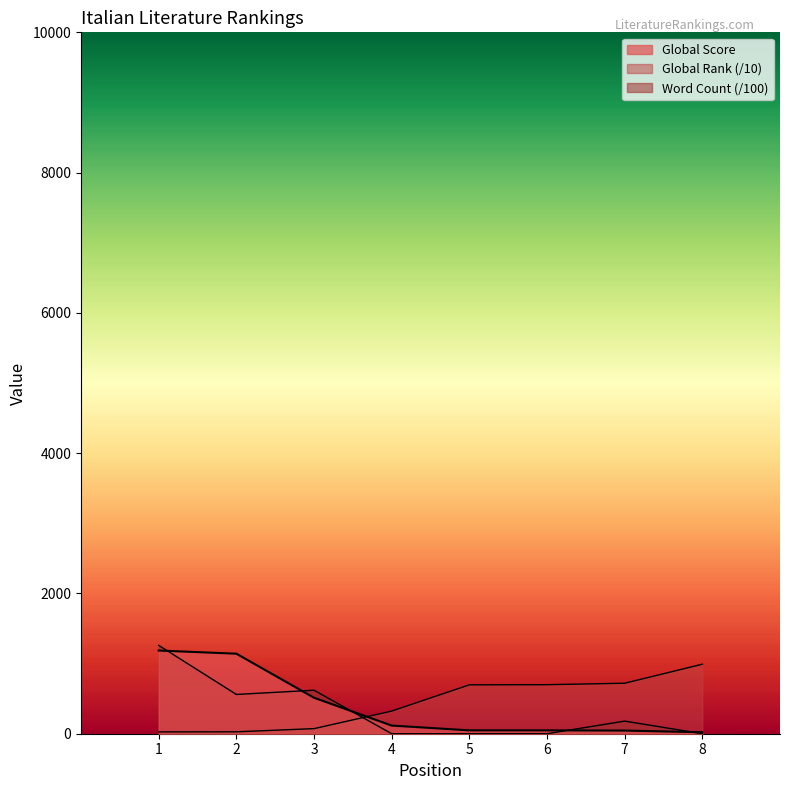

At which category is the sum across all series the highest?

1